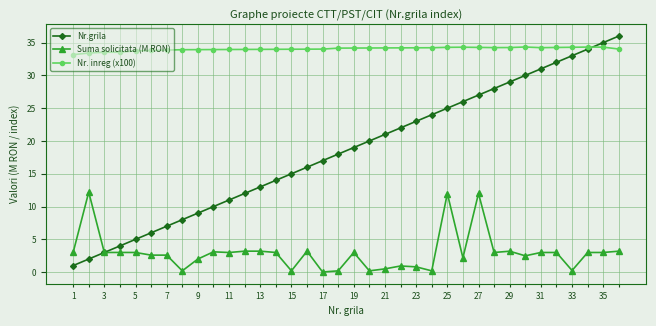

True or false: Nr. inreg (x100) and Suma solicitata (M RON) intersect in this chart.

False